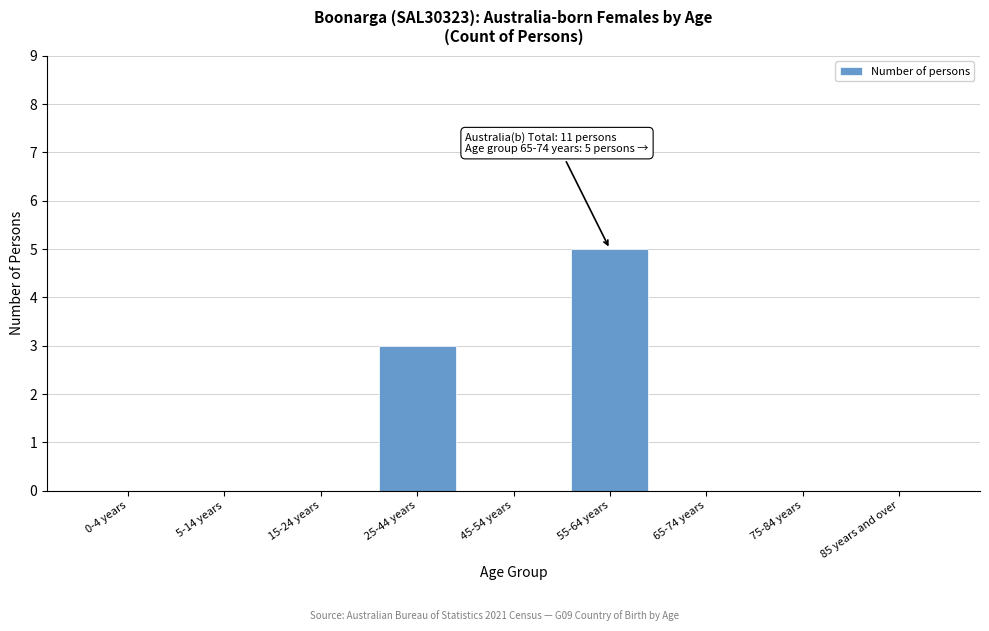

Reading right to left, list all the values displayed in this chart.

85 years and over=0	75-84 years=0	65-74 years=0	55-64 years=5	45-54 years=0	25-44 years=3	15-24 years=0	5-14 years=0	0-4 years=0